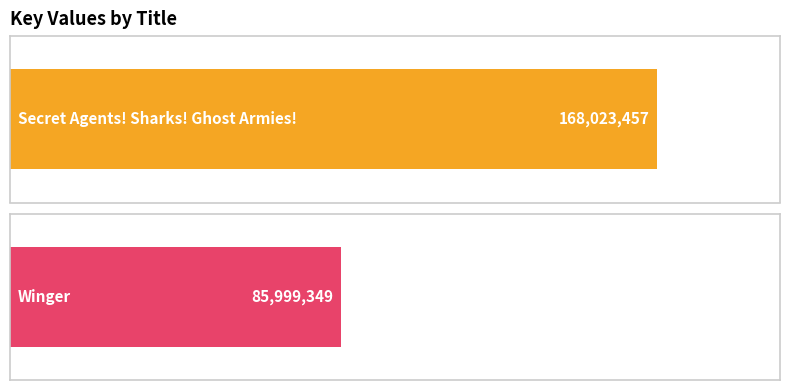

Rank the categories by value from highest to lowest.

Secret Agents! Sharks! Ghost Armies!, Winger